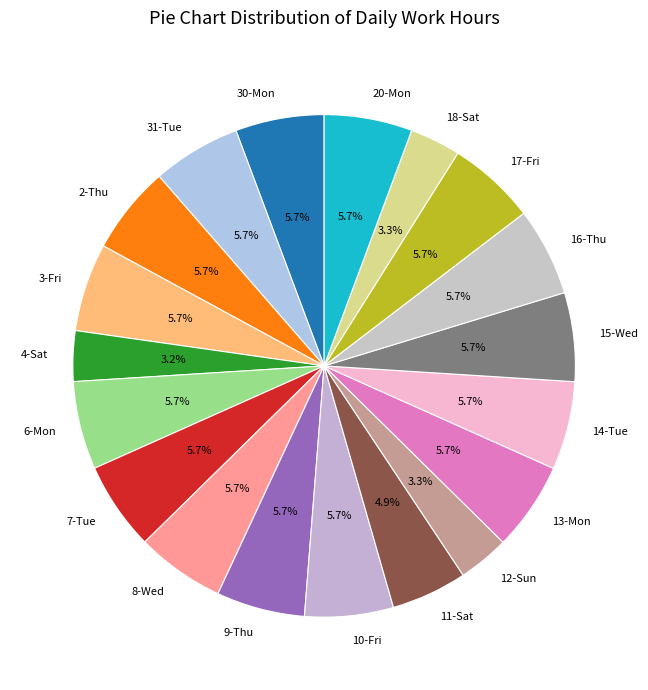

The 31-Tue slice represents 1% of the pie. True or false?

False